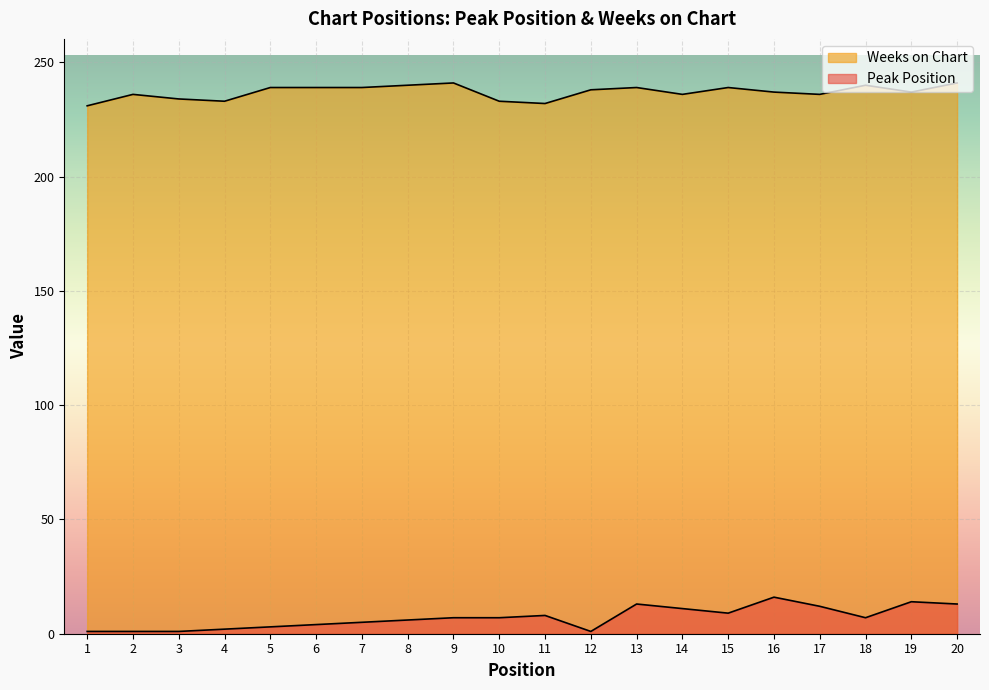

At which category does the chart reach its peak across all series?

9